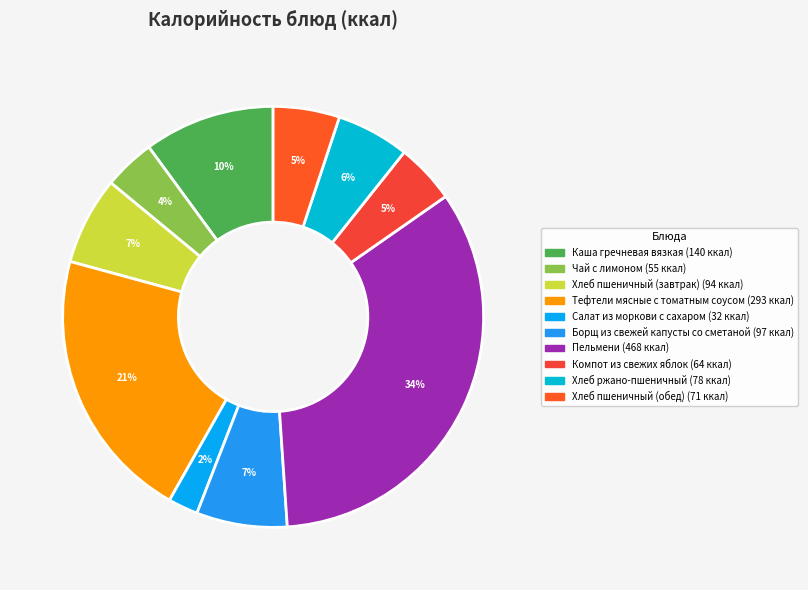

Which slice is the largest?

Пельмени